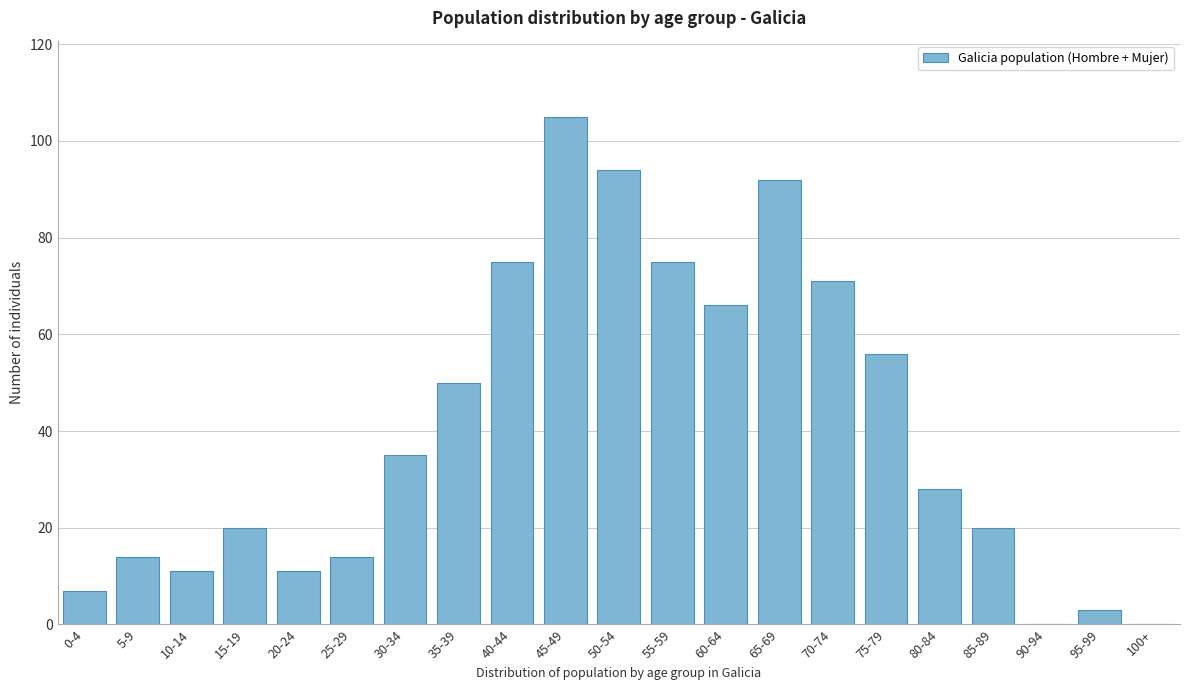

Reading left to right, extract all data points from this chart.

0-4=7	5-9=14	10-14=11	15-19=20	20-24=11	25-29=14	30-34=35	35-39=50	40-44=75	45-49=105	50-54=94	55-59=75	60-64=66	65-69=92	70-74=71	75-79=56	80-84=28	85-89=20	90-94=0	95-99=3	100+=0